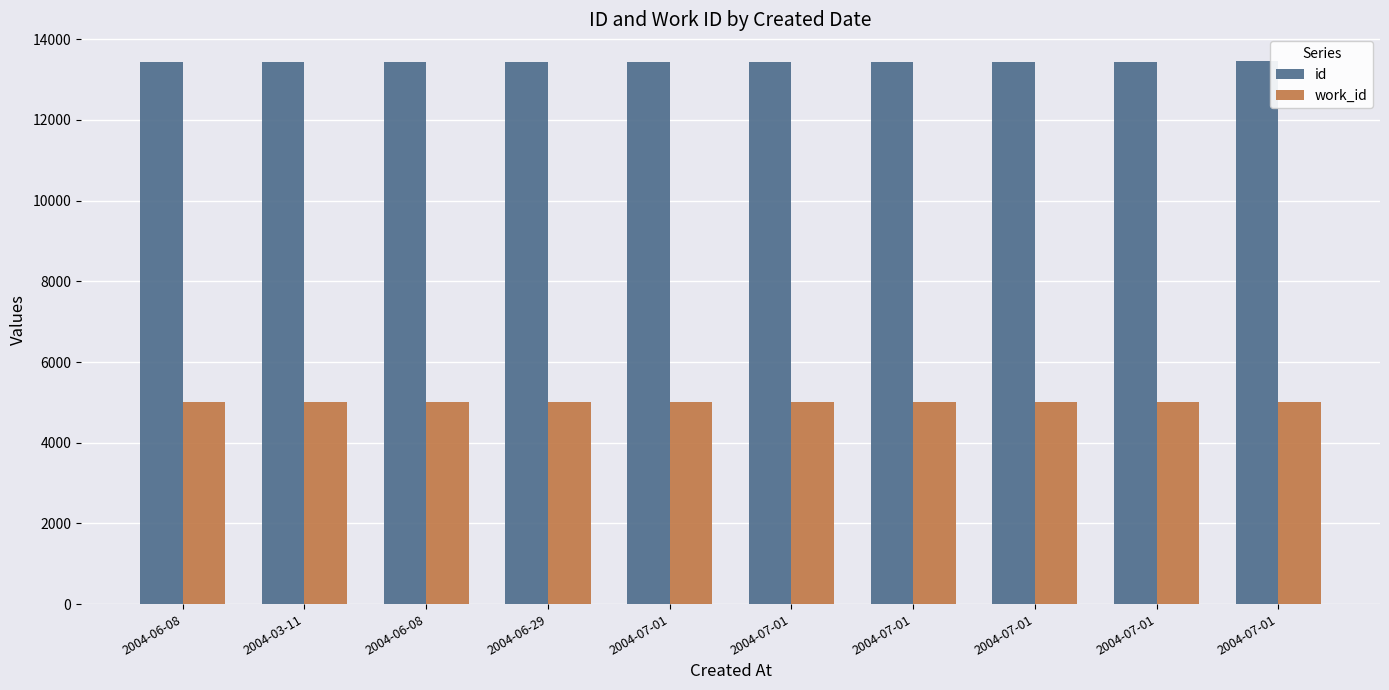

What is the maximum value for id?

13449